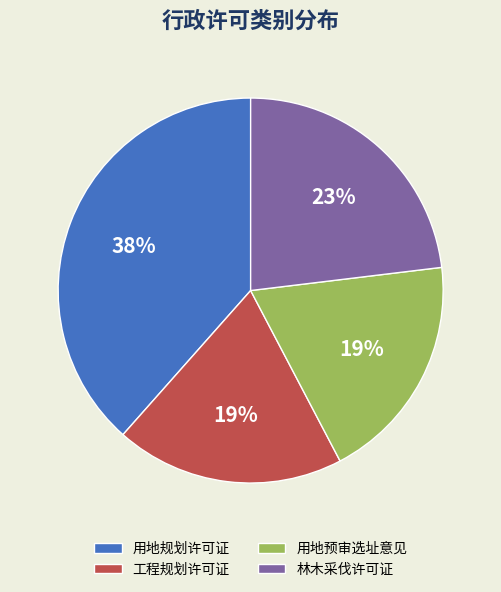

How many segments does this pie chart have?

4